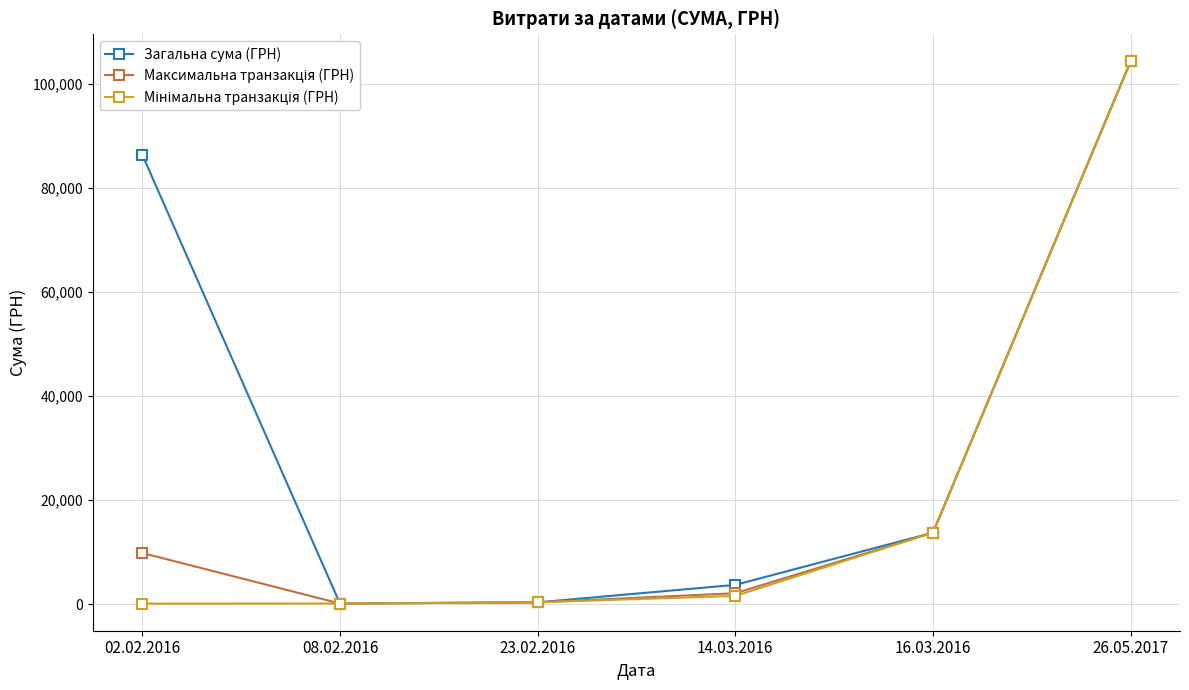

Does the chart have visible grid lines?

Yes